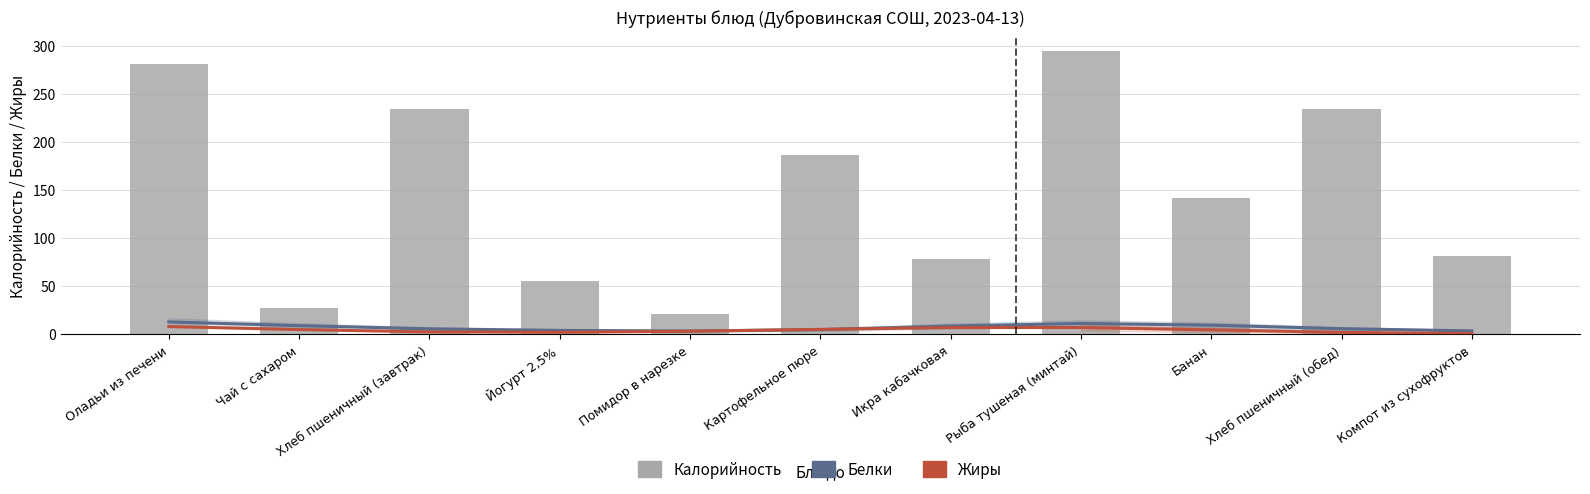

How many values in the Калорийность series are below 141?

5